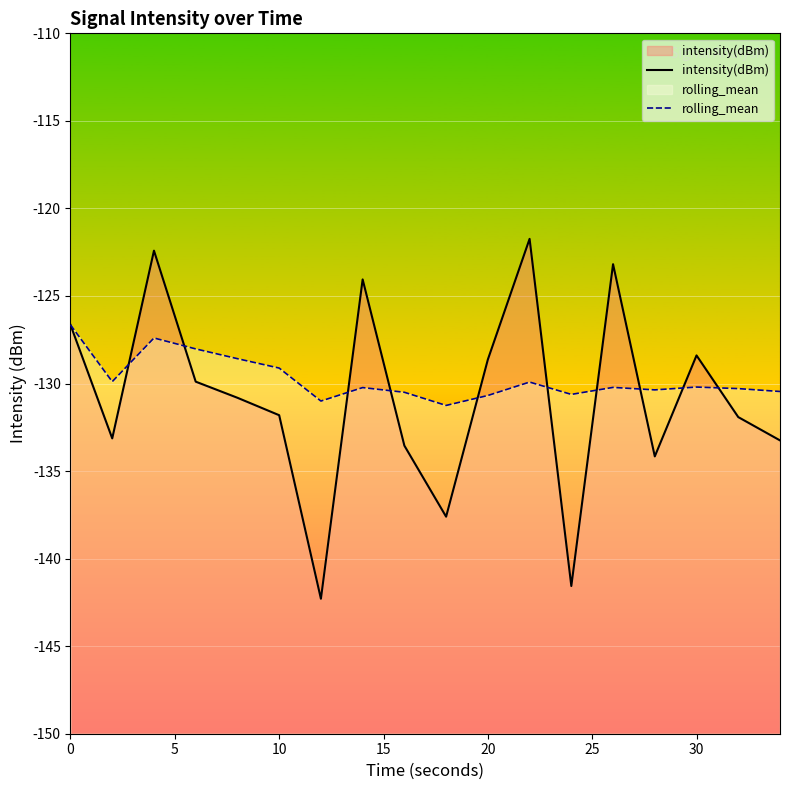

What is the lowest value of the intensity(dBm) series?

-142.3